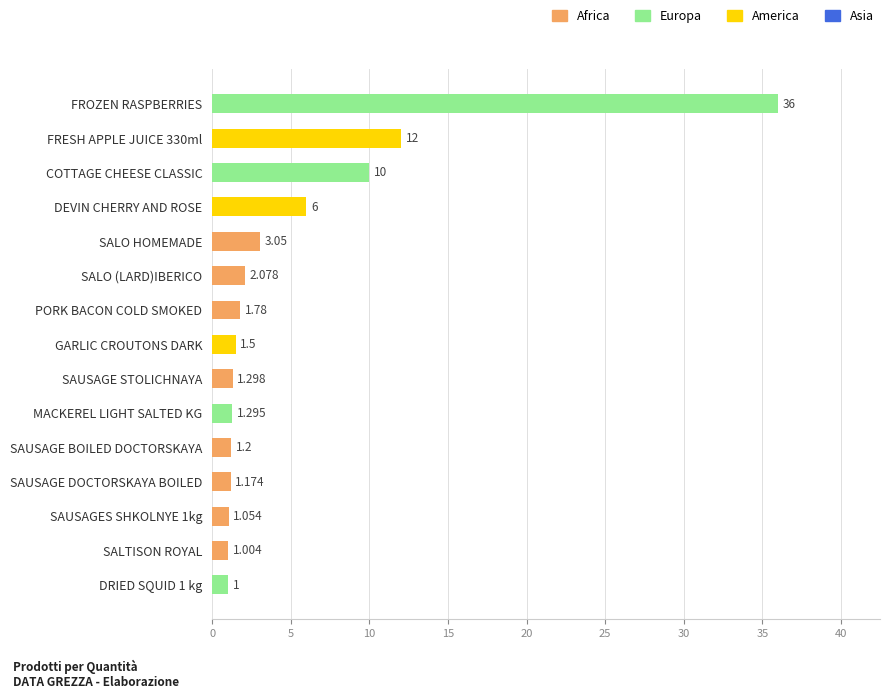

Which category has the highest value across all series?

FROZEN RASPBERRIES